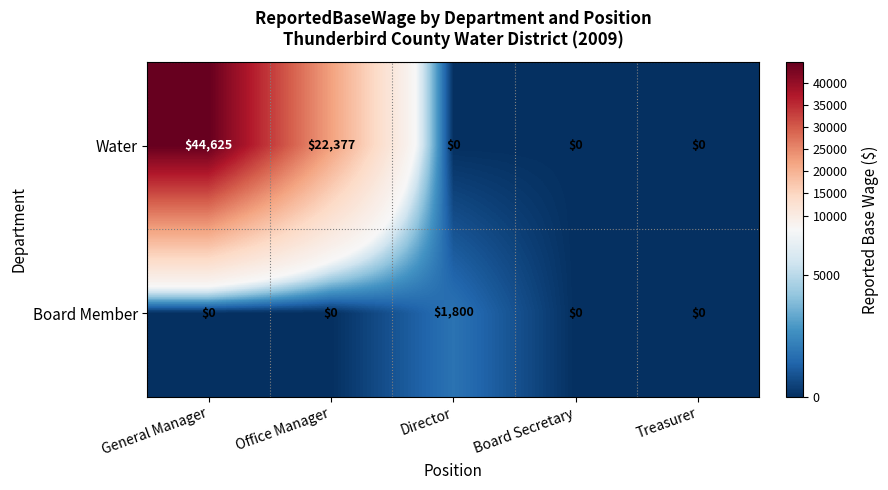

At which category does the chart reach its peak across all series?

General Manager